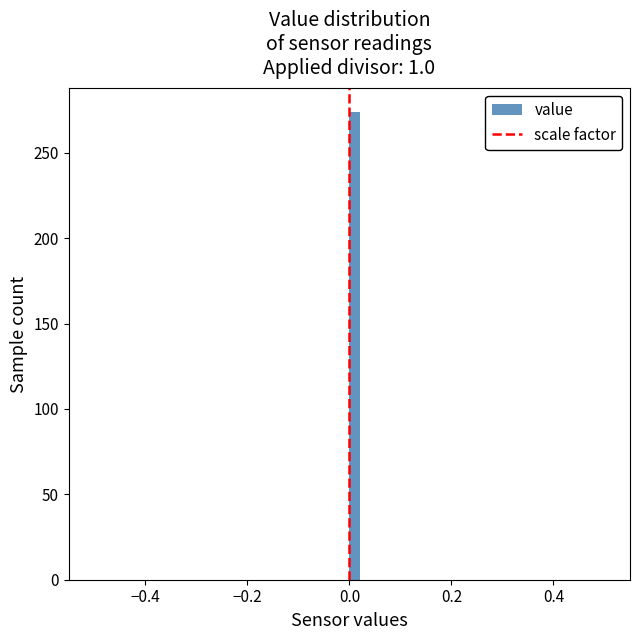

Around what value on the x-axis is the tallest bar? Give the approximate position of its centre, as read against the axis.

0.02